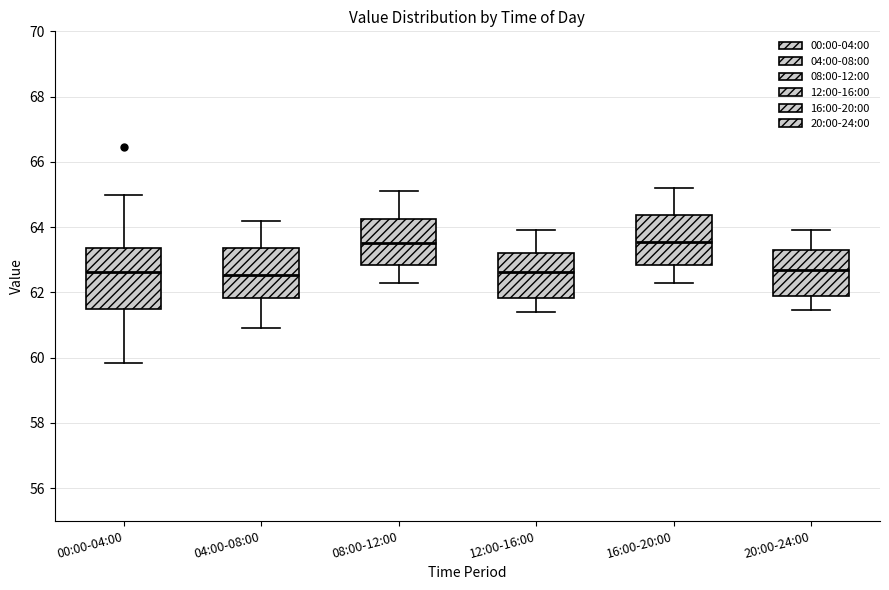

Which box is the tallest, from its lower edge to its upper edge?

00:00-04:00